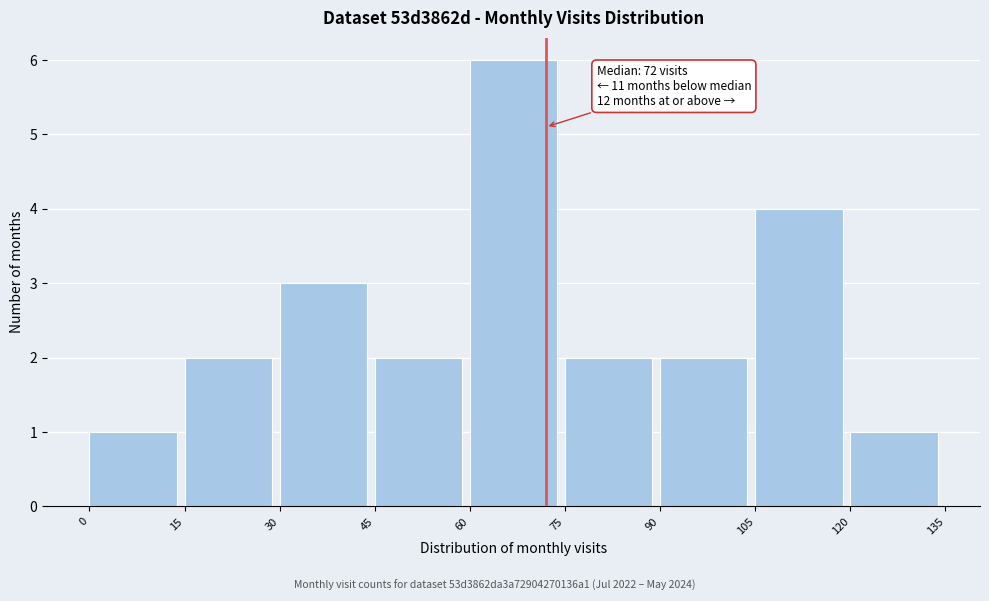

Which range on the x-axis has the tallest bar?

60 to 75